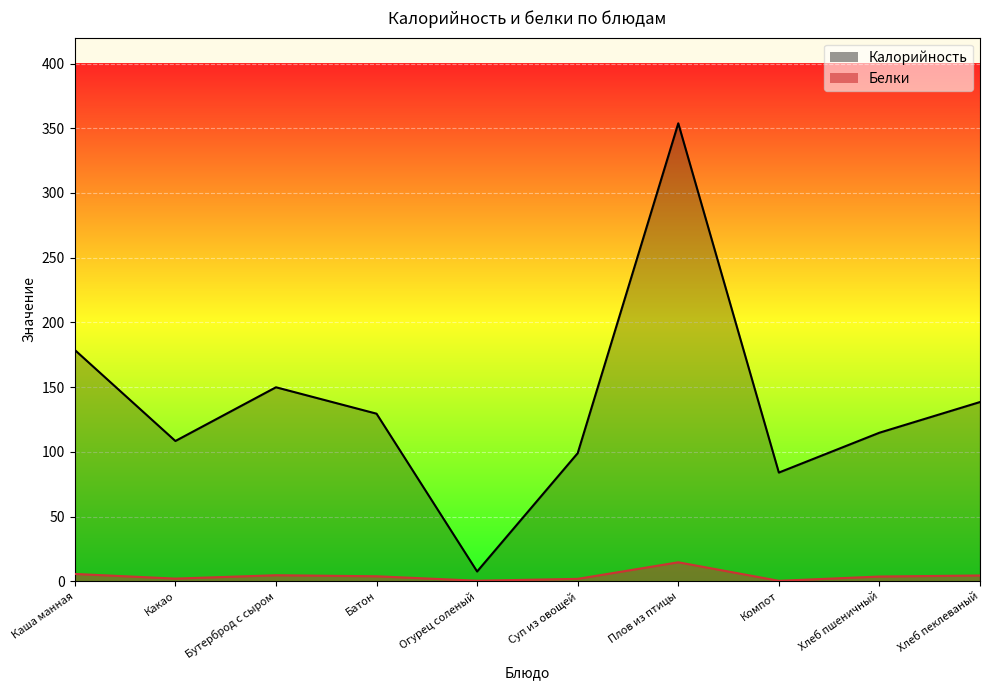

How many data points in Калорийность are above 129?

5